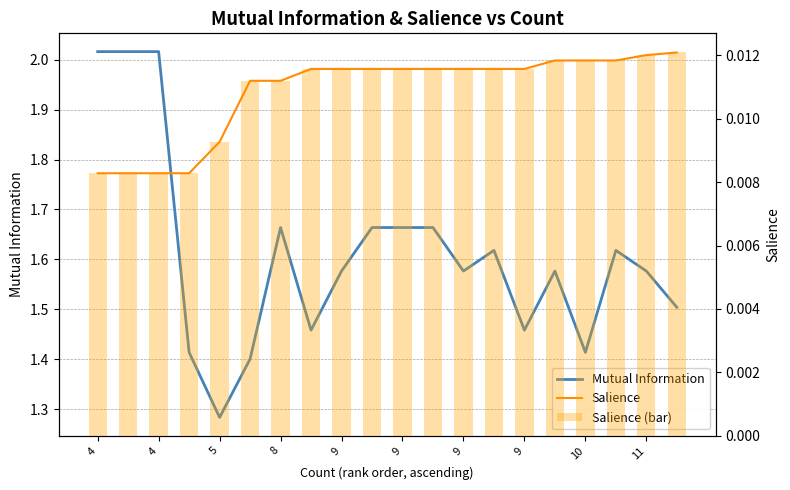

How many data points does each series have?

20